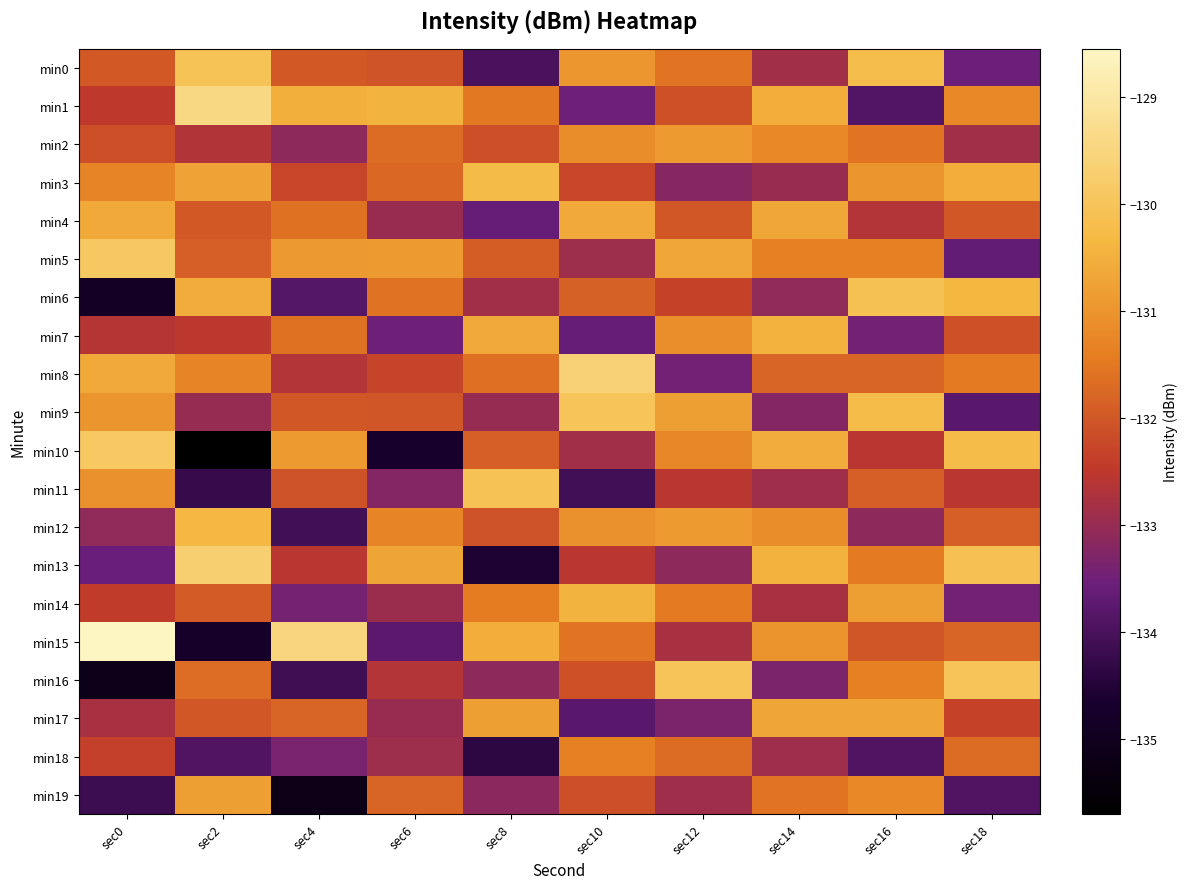

Which series has the largest total across all categories?

min5